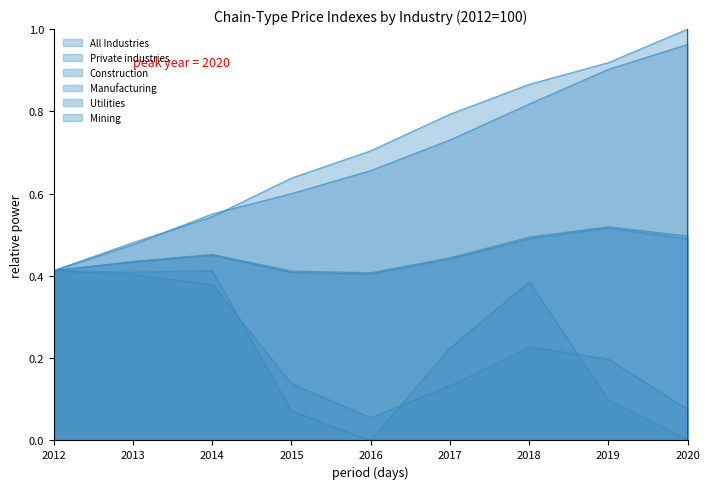

Which series has the largest total across all categories?

Utilities